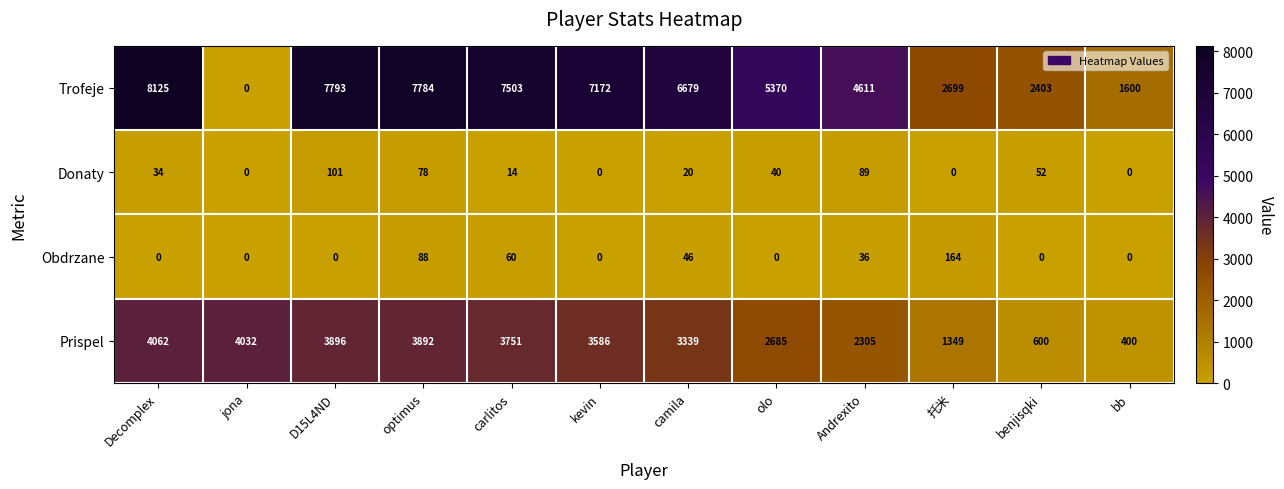

Which series has the largest range (max minus min)?

Trofeje